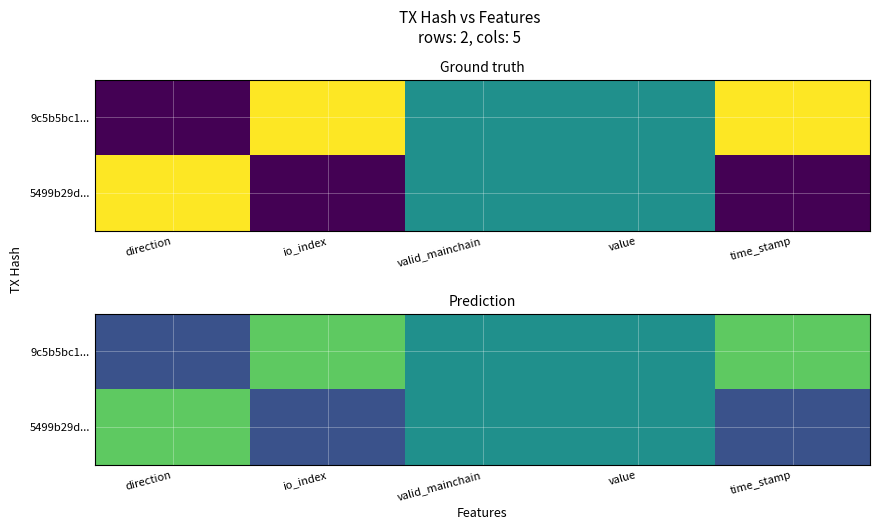

At which label is 9c5b5bc1... closest to 0?

direction